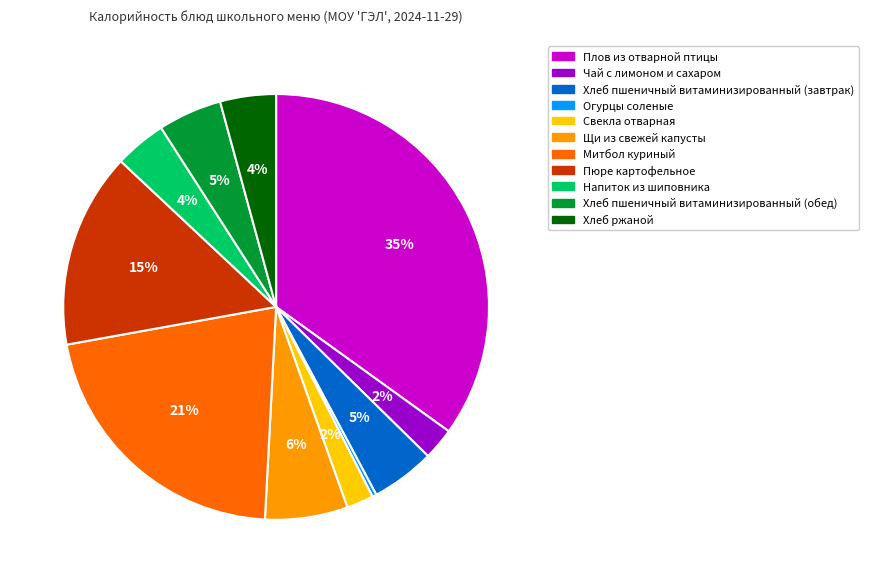

True or false: Пюре картофельное accounts for 15% of the total.

True